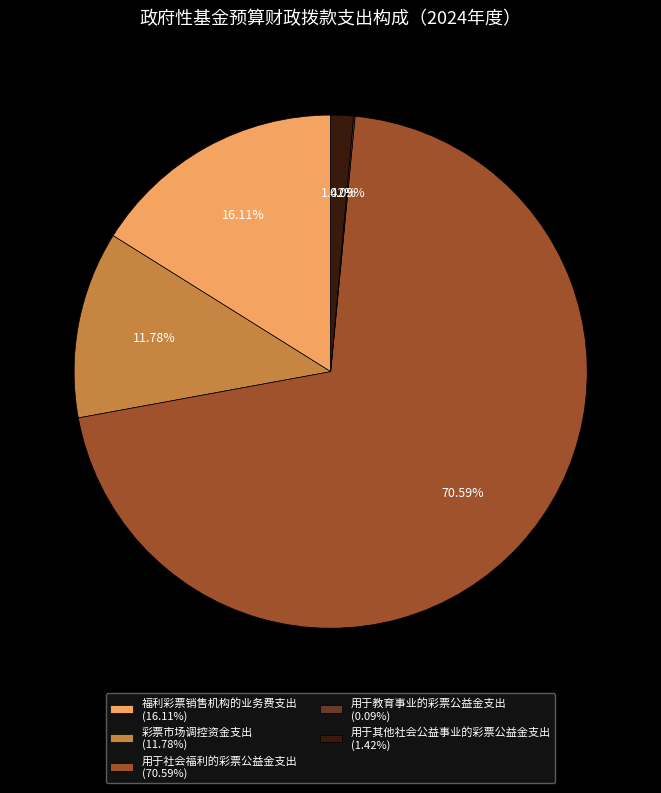

Which has a higher value, 彩票市场调控资金支出 or 福利彩票销售机构的业务费支出?

福利彩票销售机构的业务费支出